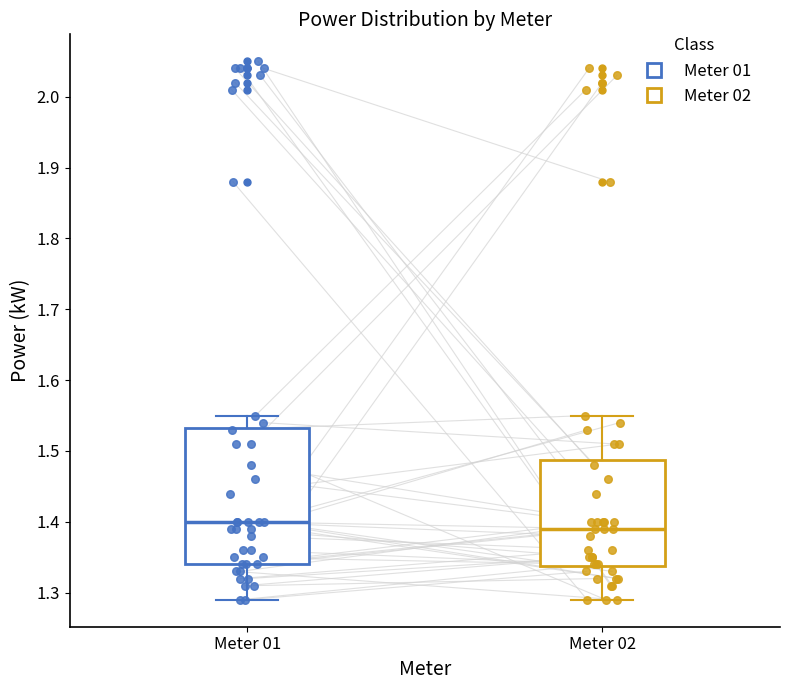

Where does the lower whisker of the box for Meter 02 end on the y-axis? The values are not printed on the chart, so give them approximately, as read against the axis.

1.29